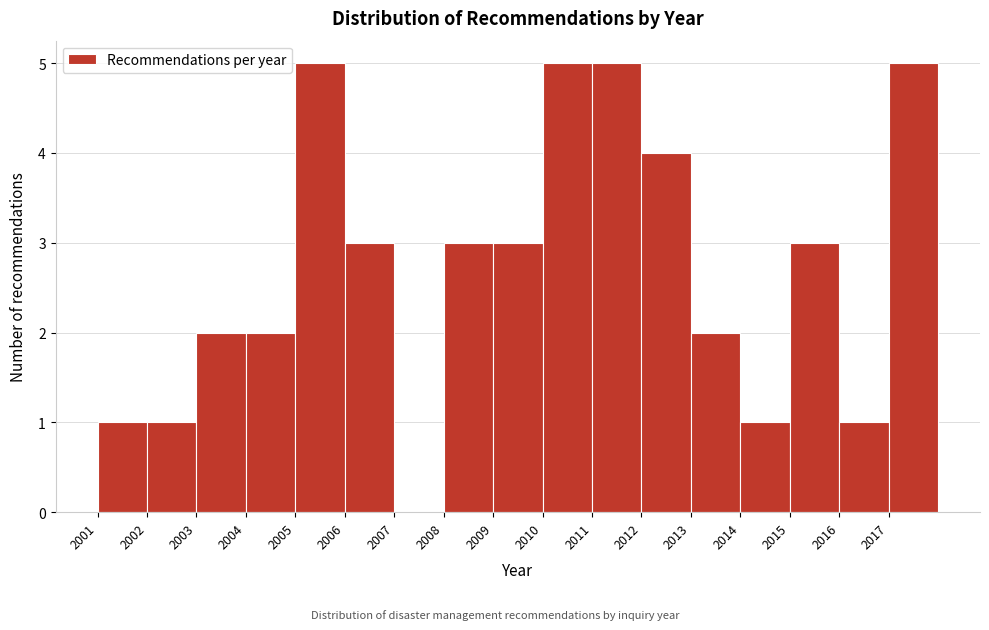

What is the height of the bar covering 2009 to 2010 on the x-axis? The values are not printed on the chart, so give them approximately, as read against the axis.

3